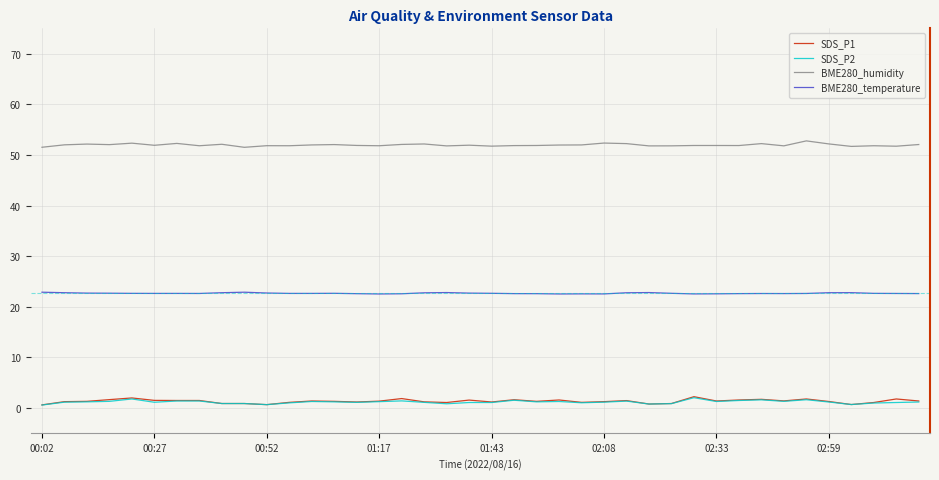

True or false: SDS_P2 and BME280_humidity cross at least once.

False